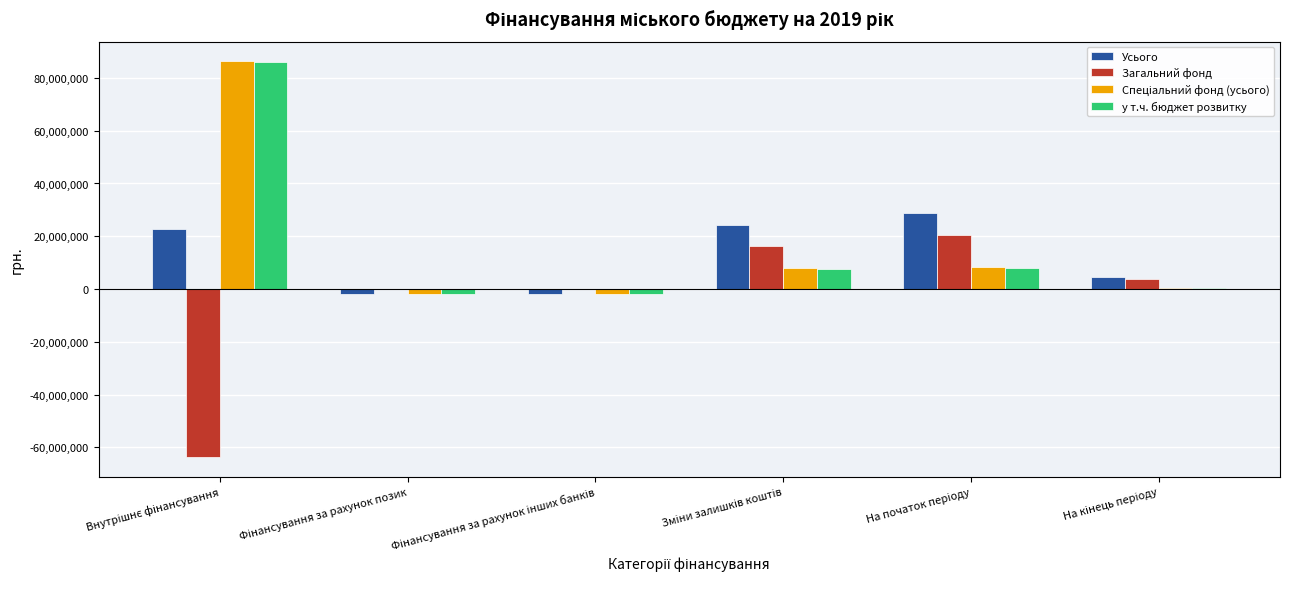

What is the highest value of the у т.ч. бюджет розвитку series?

85995611